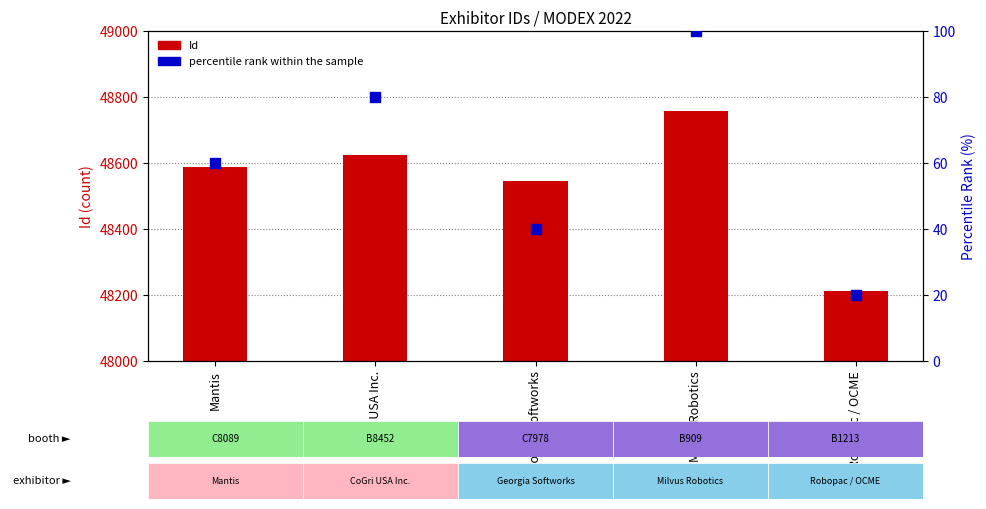

What is the total value across all series at CoGri USA Inc.?

48703